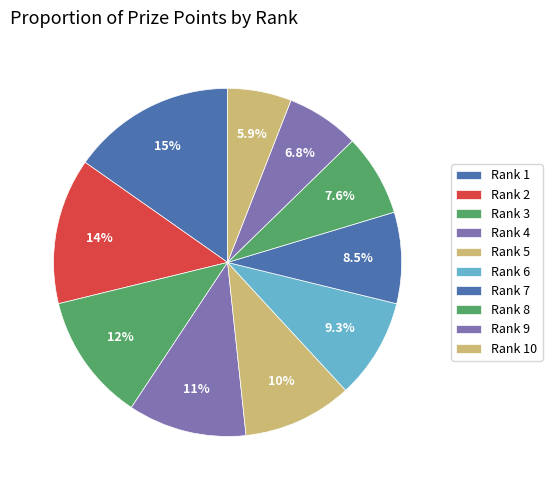

Which has a higher value, Rank 4 or Rank 7?

Rank 4